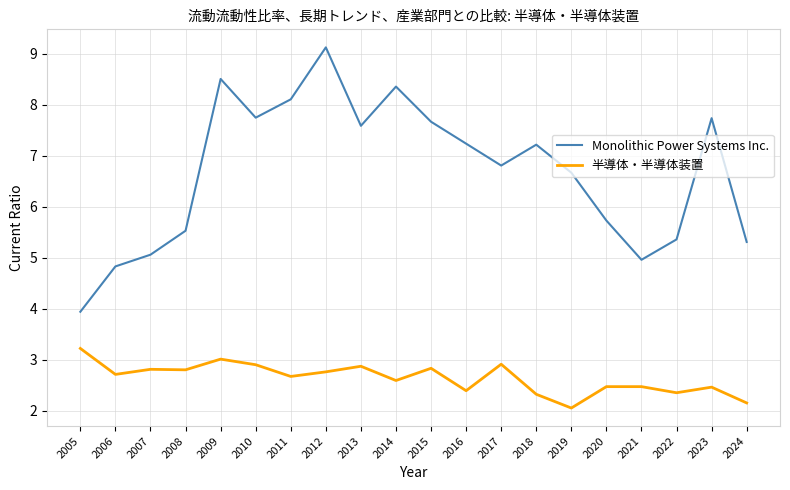

True or false: 半導体・半導体装置 and Monolithic Power Systems Inc. intersect in this chart.

False